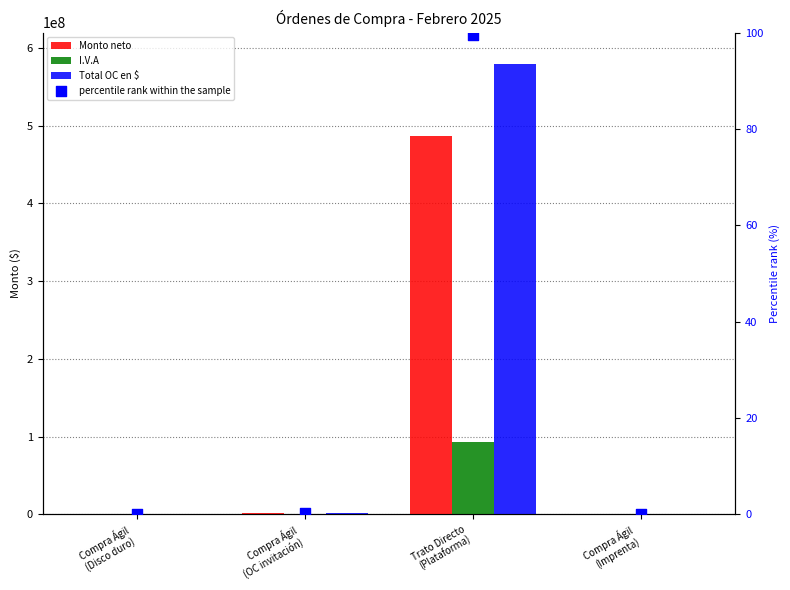

At which category is the sum across all series the highest?

Trato Directo
(Plataforma)